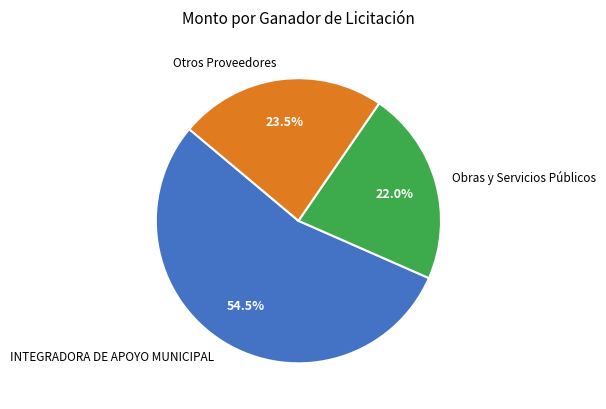

What is the largest slice in the pie chart?

INTEGRADORA DE APOYO MUNICIPAL